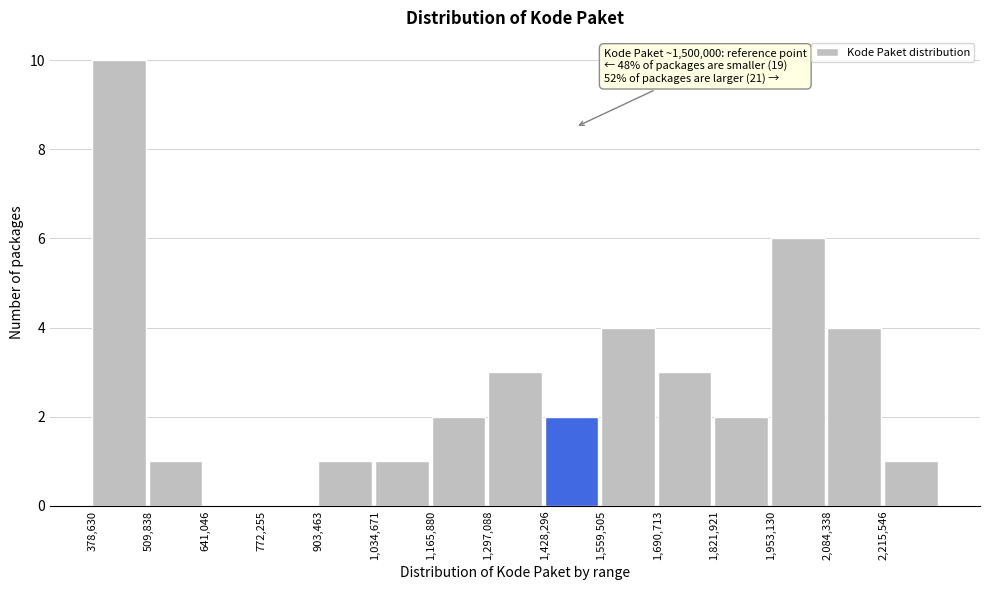

Which range on the x-axis has the tallest bar?

380000 to 500000